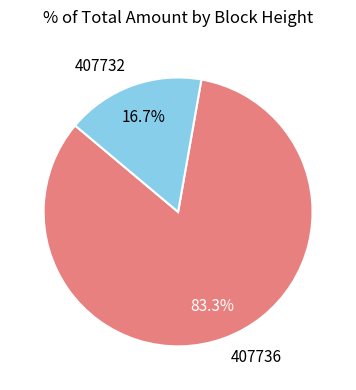

To the nearest percent, what percentage of the pie is 407732?

17%